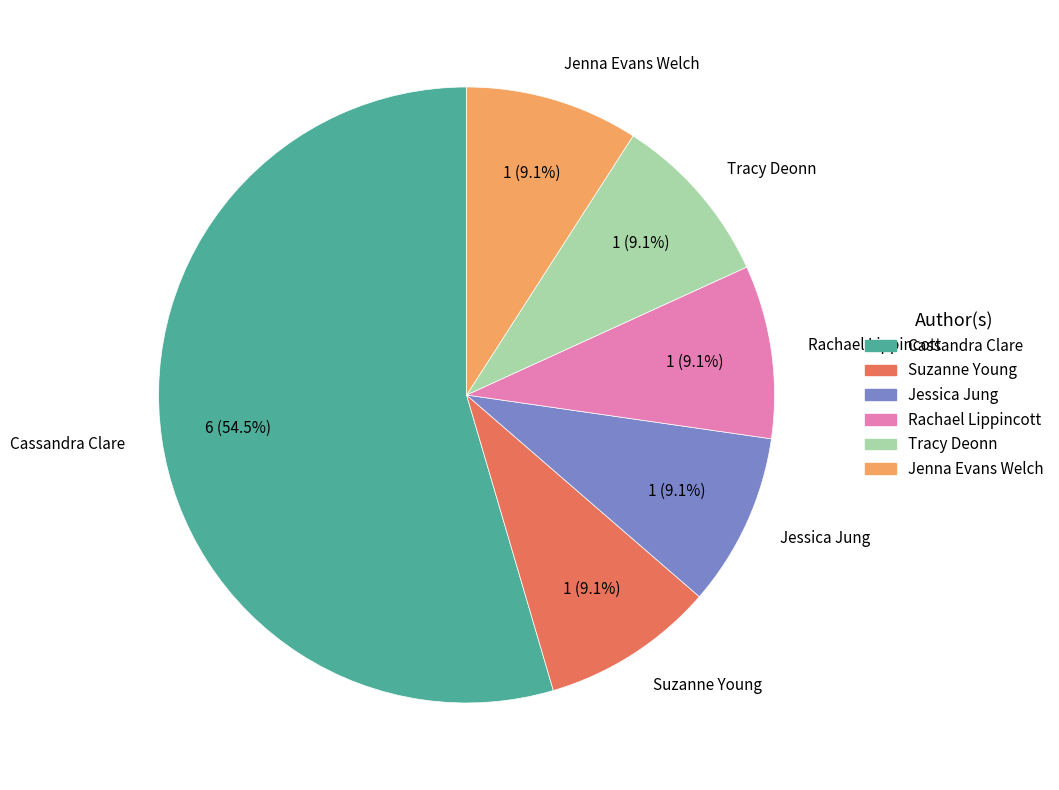

To the nearest percent, what percentage of the pie is Jenna Evans Welch?

9%